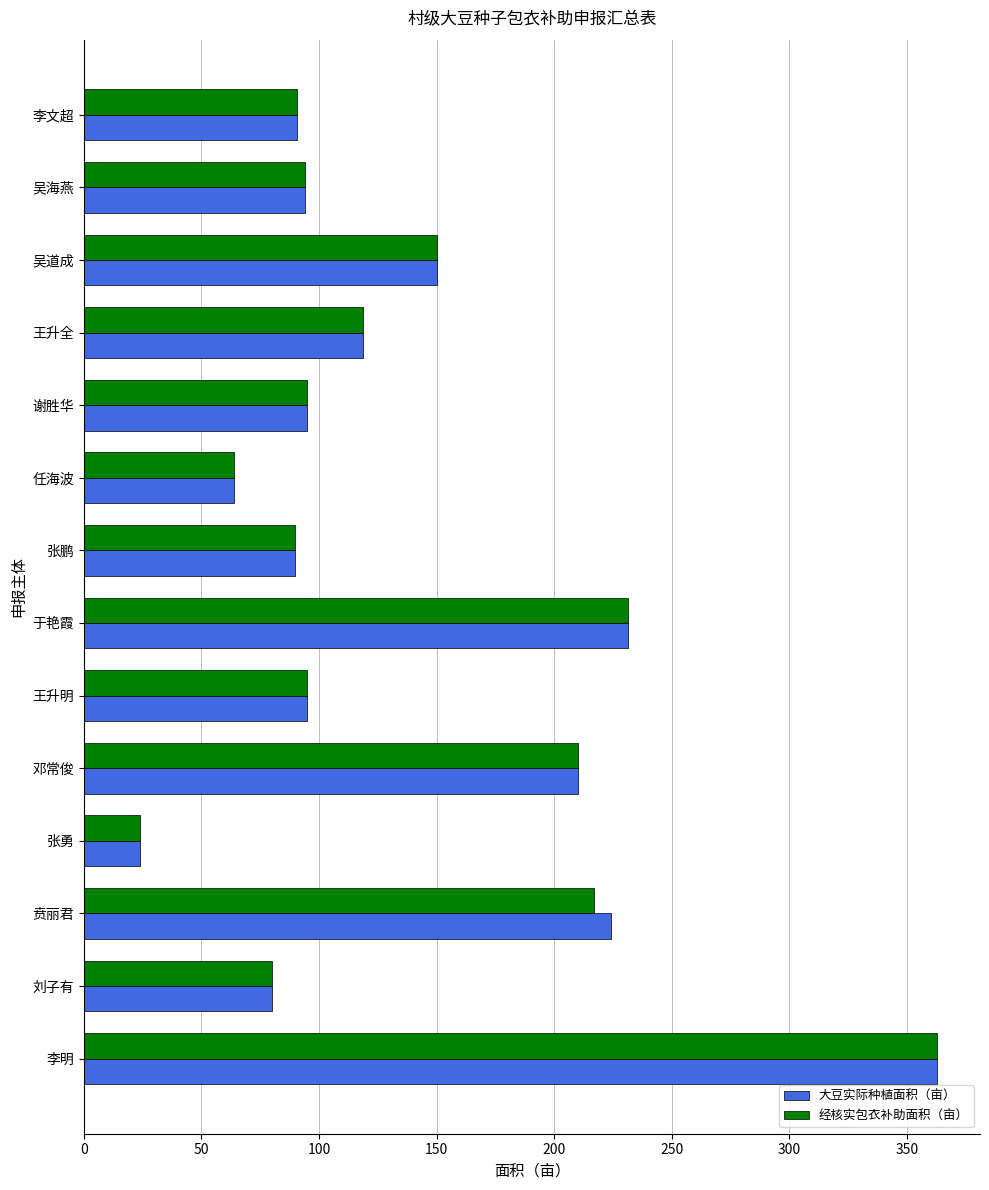

At which label does 大豆实际种植面积（亩） reach its minimum?

张勇